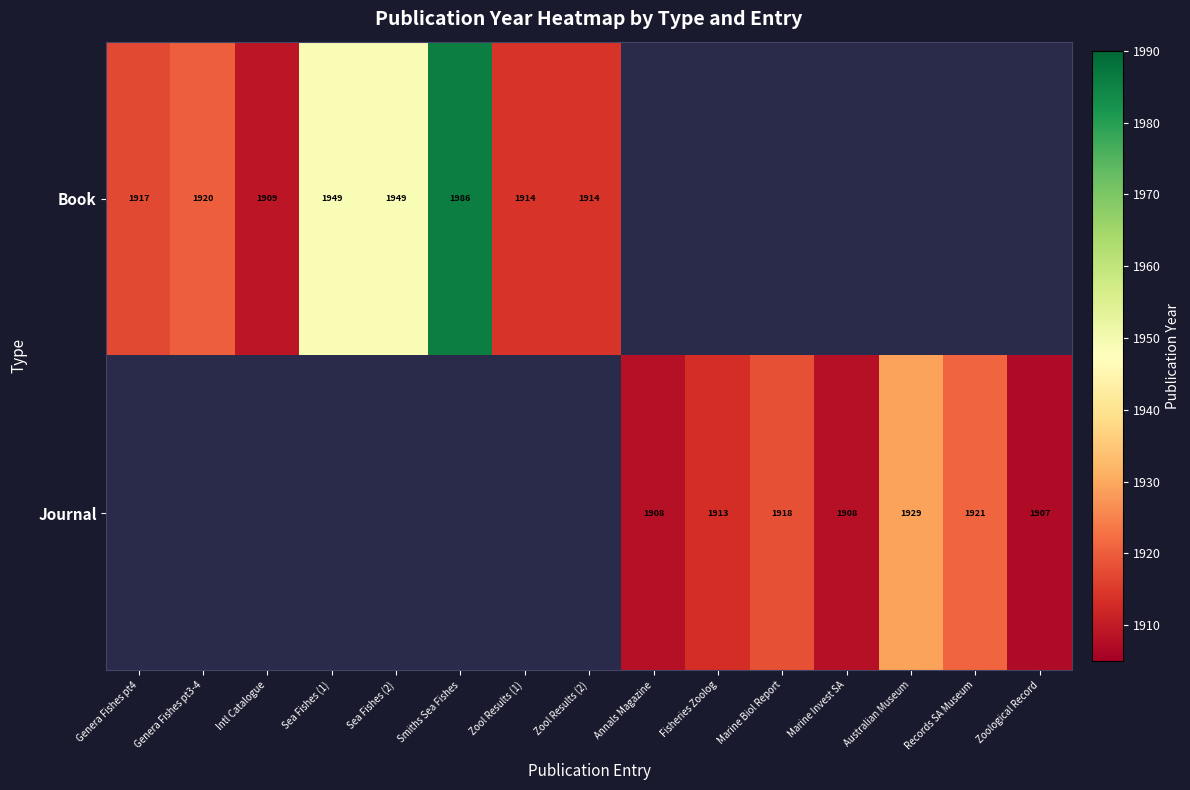

At which category does the chart reach its peak across all series?

Smiths Sea Fishes